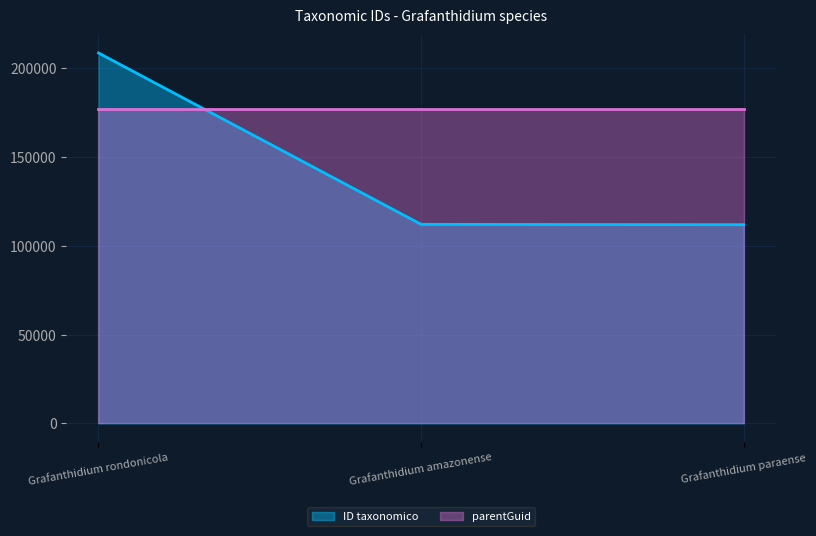

List the labels in order of value, smallest first.

Grafanthidium paraense, Grafanthidium amazonense, Grafanthidium rondonicola